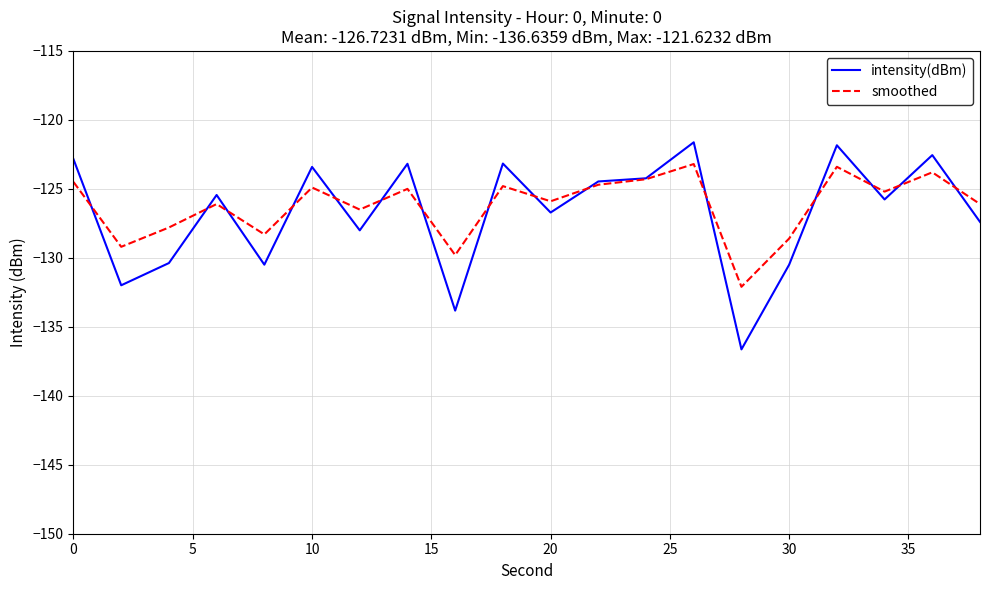

List the series in order of their overall mean, lowest first.

intensity(dBm), smoothed